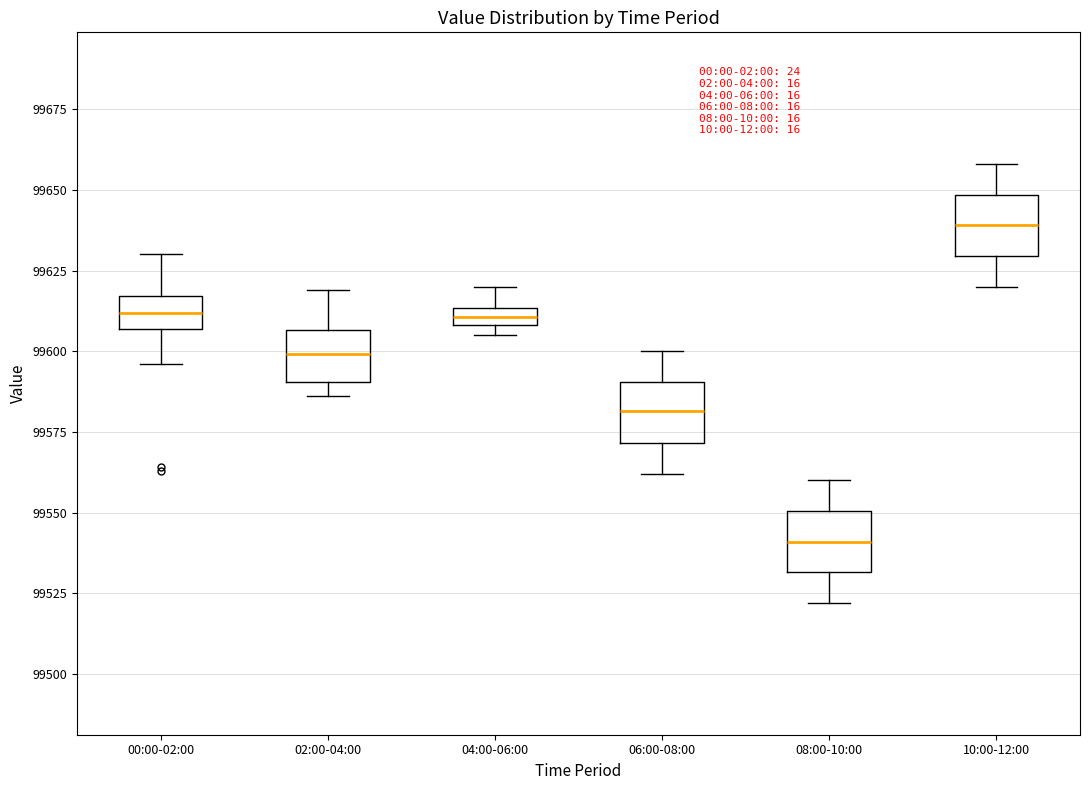

Which box's median line is the lowest?

08:00-10:00